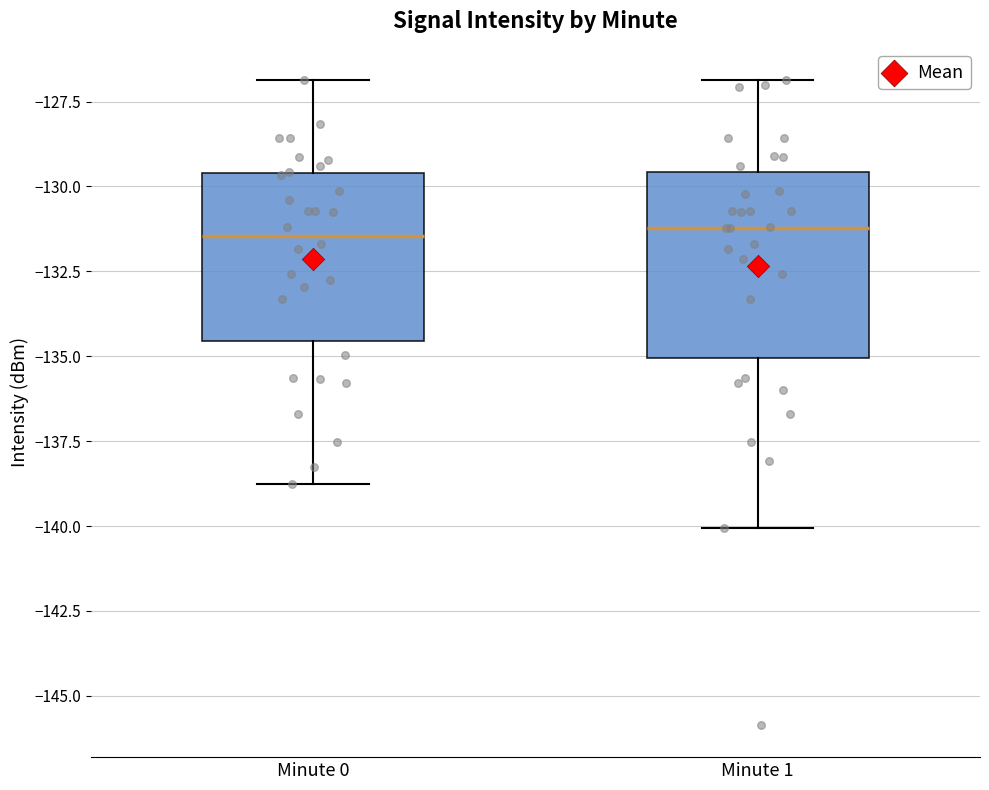

Comparing the boxes themselves (not the whiskers), which one is the tallest?

Minute 1